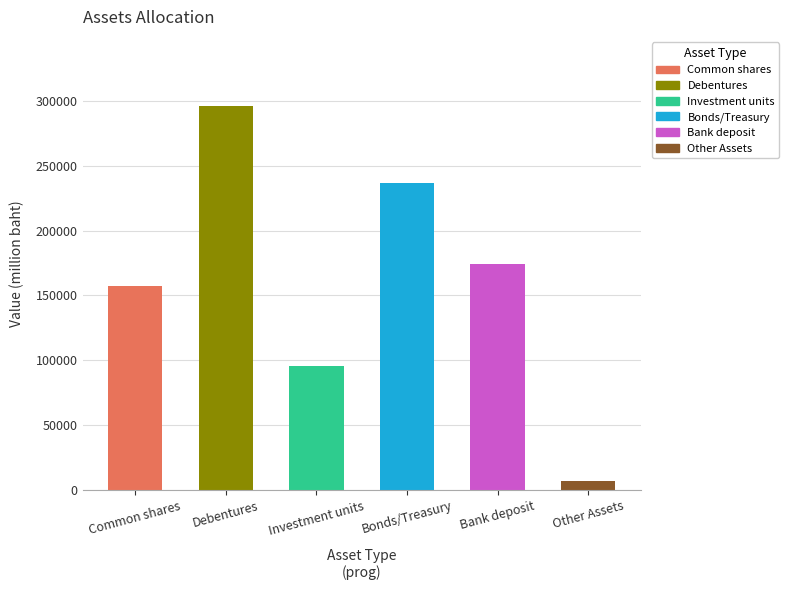

Does the chart contain any negative values?

No